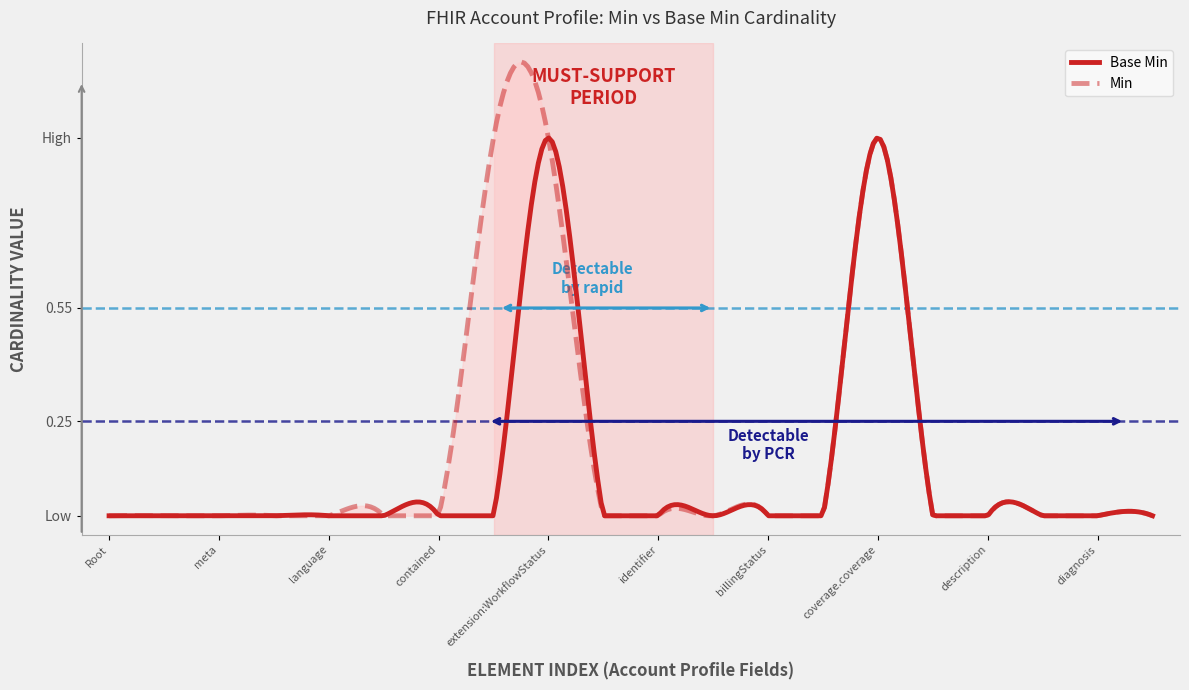

Is it true that the value at Account.type is -1?

False